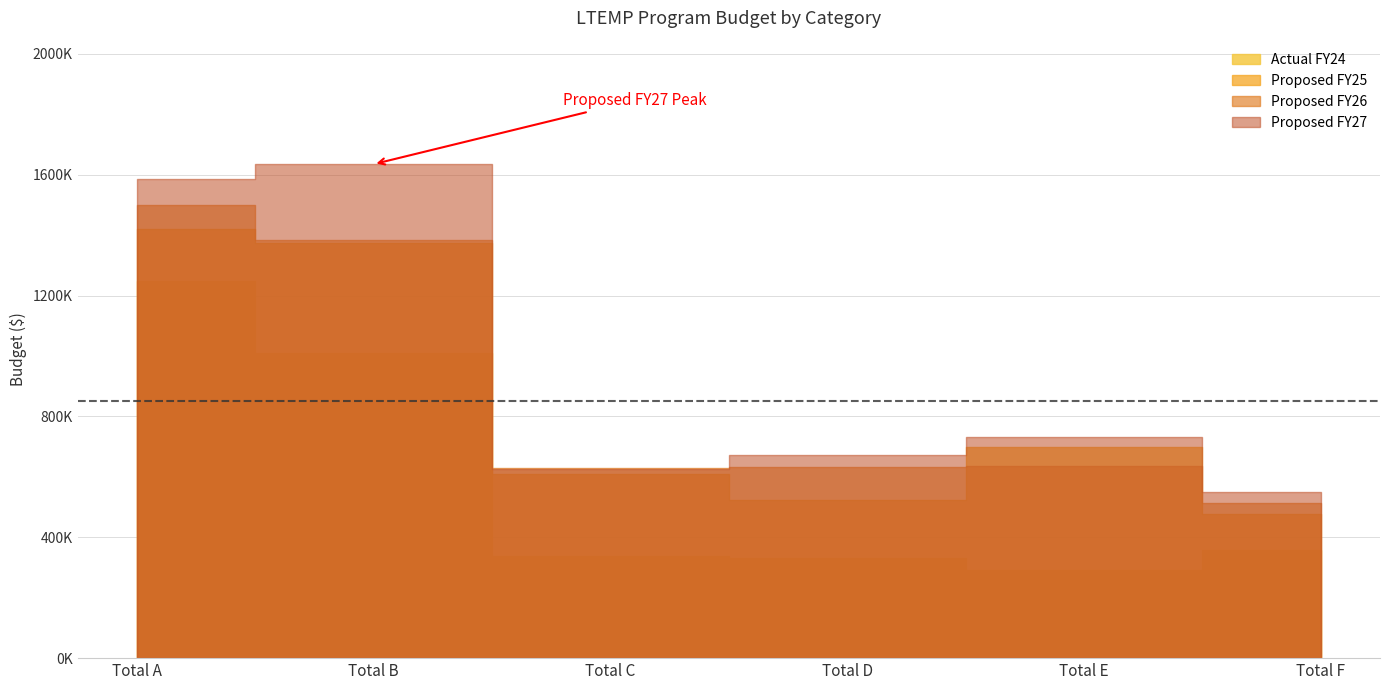

What is the sum of all Proposed FY27 values?

5800928.0